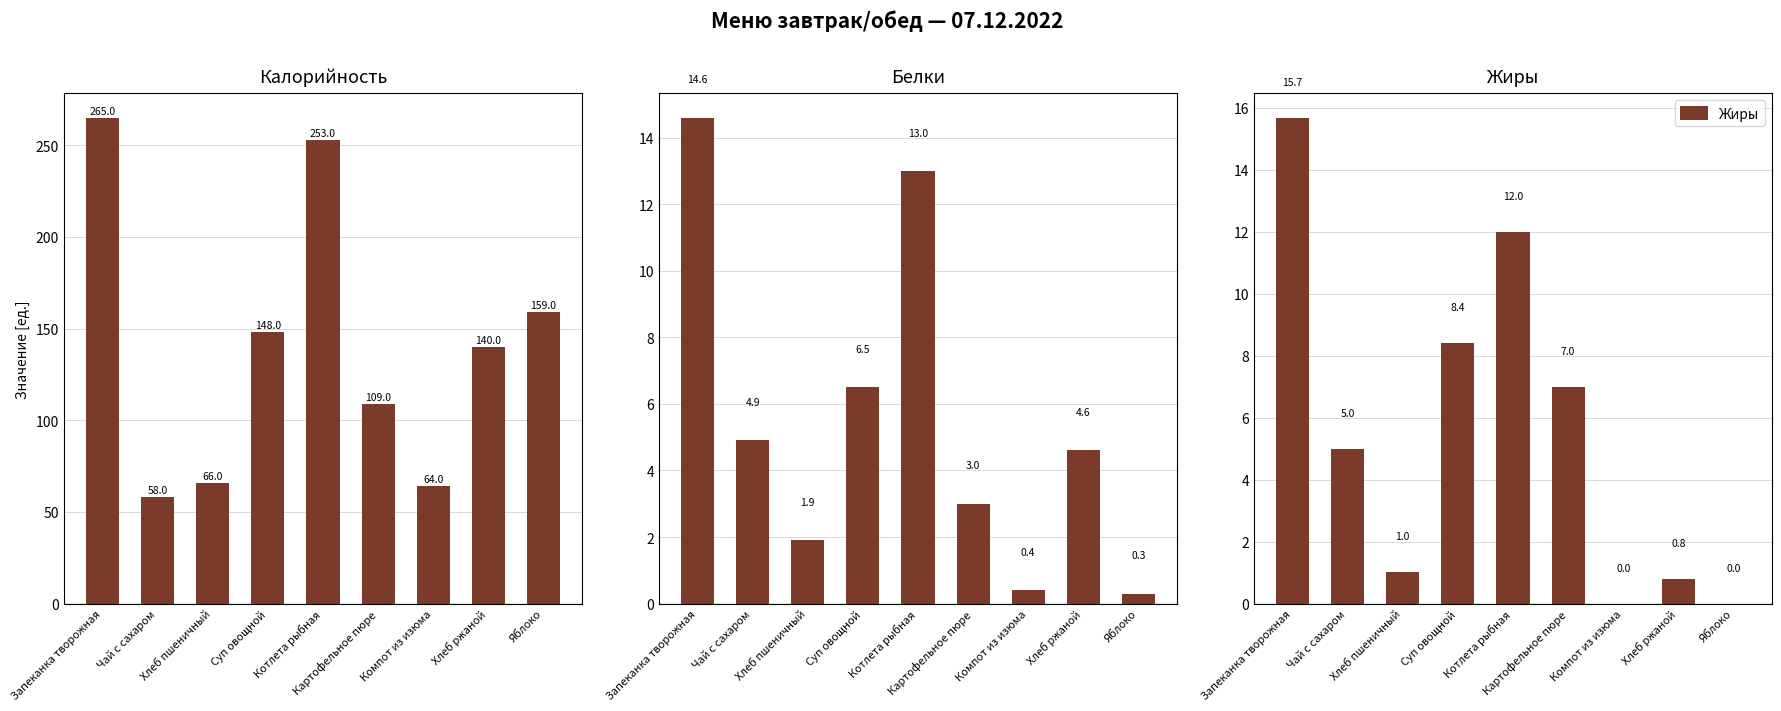

Which series changed the most between Запеканка творожная and Хлеб ржаной?

Калорийность